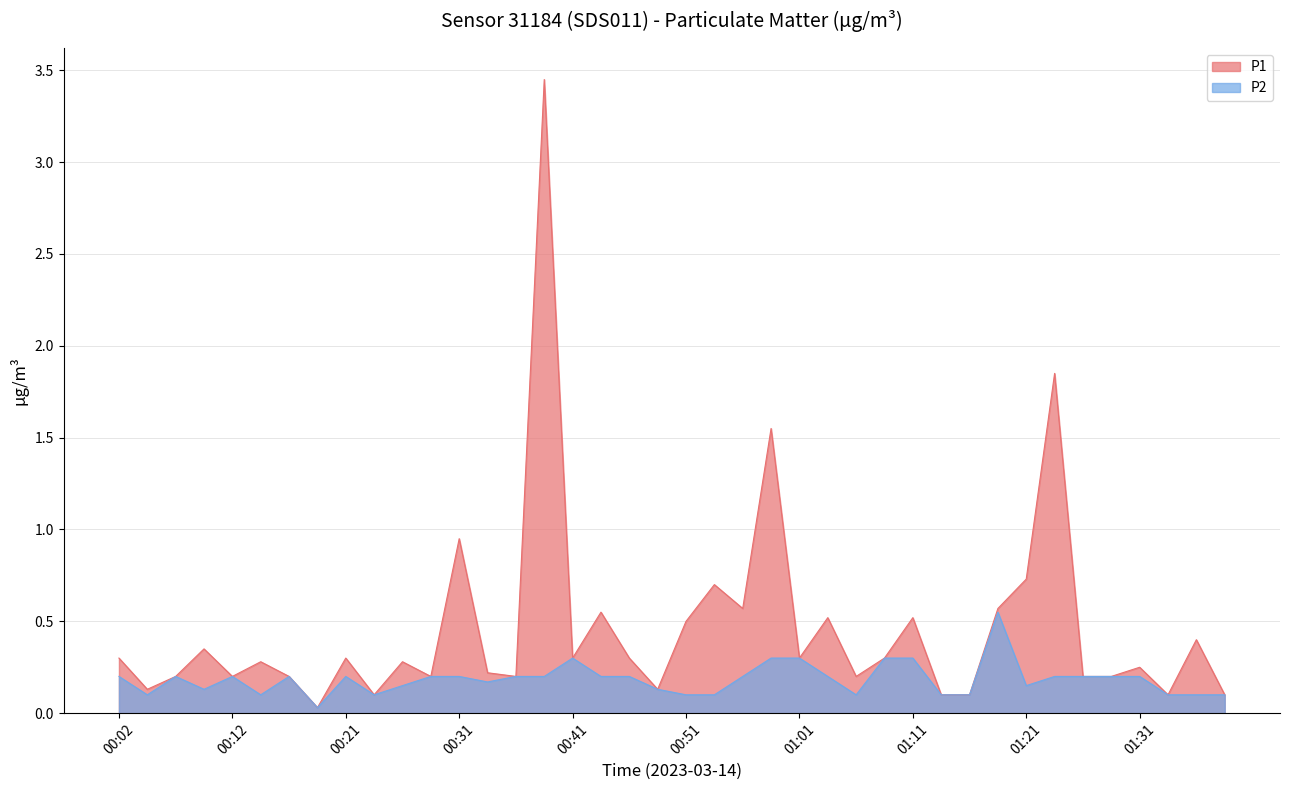

How many interior local peaks does the P1 series have?

14